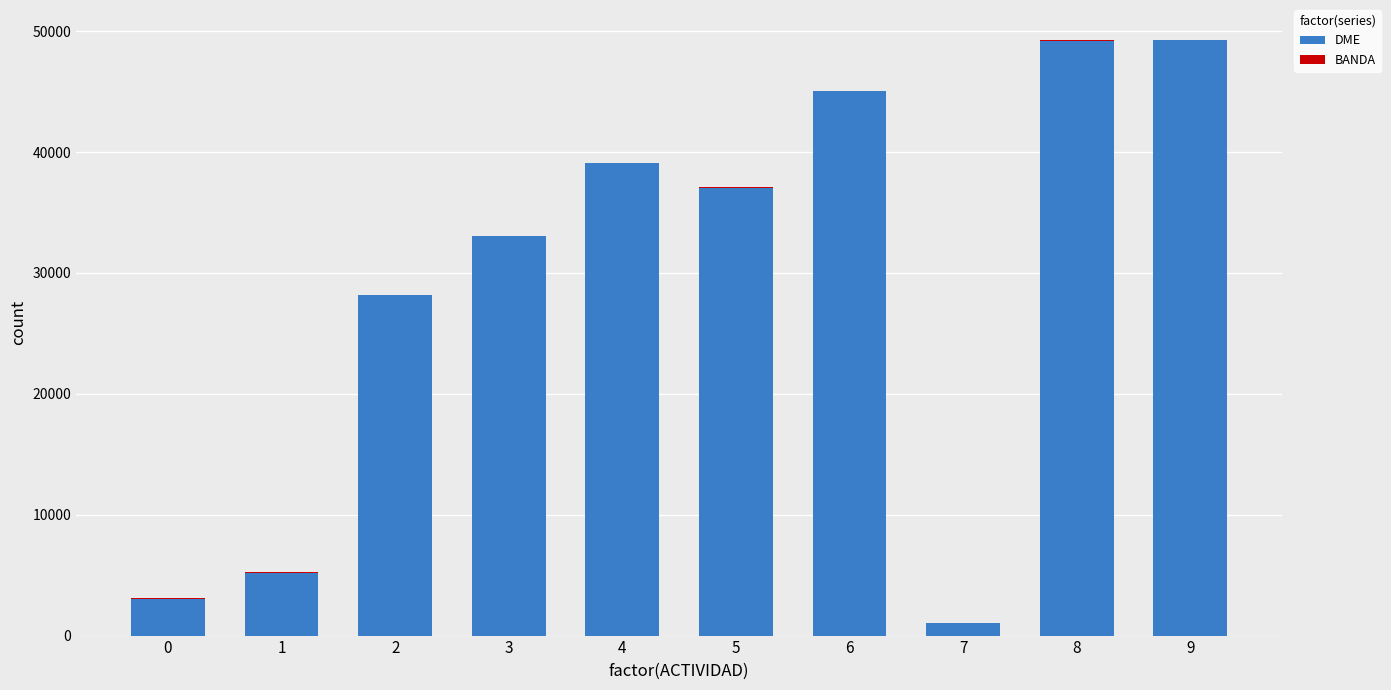

Are the bars grouped side by side (vs. stacked)?

No